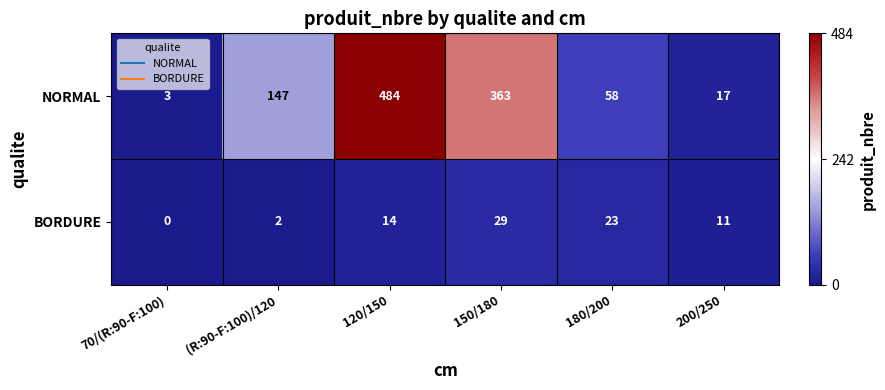

Between 180/200 and 200/250, which series saw the biggest shift?

NORMAL